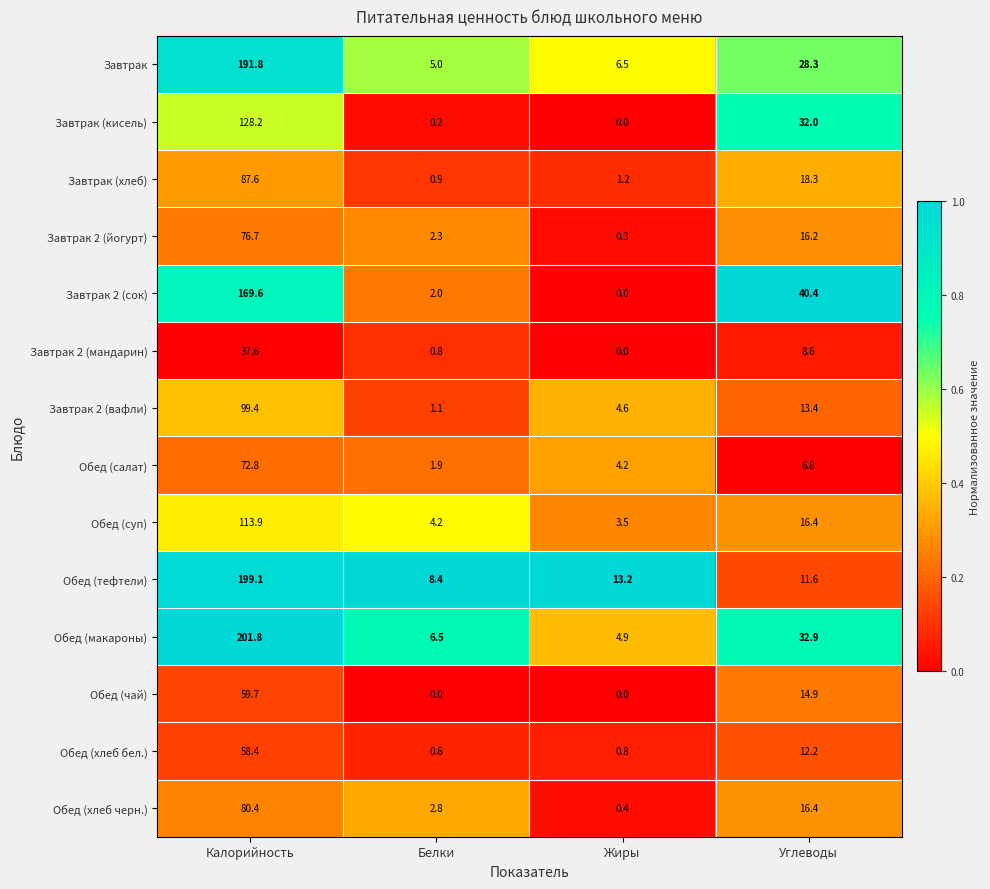

Which series has the largest total across all categories?

Обед (макароны)